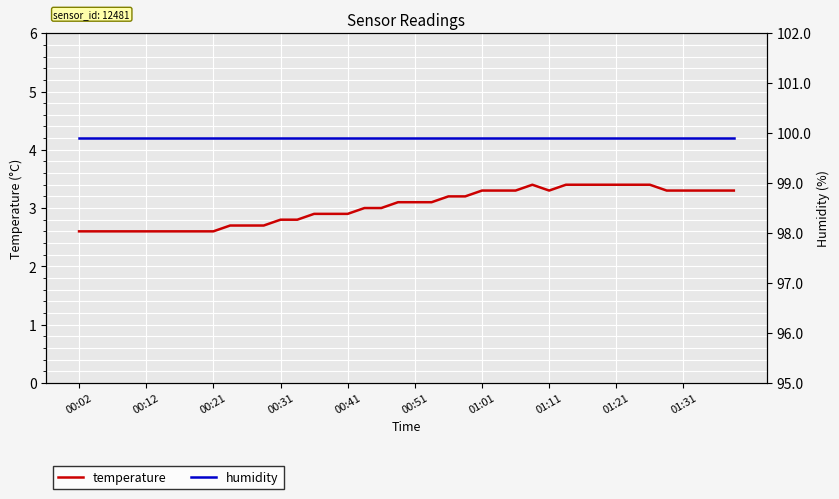

Reading left to right, transcribe all the data shown in this chart.

temperature: 2.6	2.6	2.6	2.6	2.6	2.6	2.6	2.6	2.6	2.7	2.7	2.7	2.8	2.8	2.9	2.9	2.9	3.0	3.0	3.1	3.1	3.1	3.2	3.2	3.3	3.3	3.3	3.4	3.3	3.4	3.4	3.4	3.4	3.4	3.4	3.3	3.3	3.3	3.3	3.3
humidity: 99.9	99.9	99.9	99.9	99.9	99.9	99.9	99.9	99.9	99.9	99.9	99.9	99.9	99.9	99.9	99.9	99.9	99.9	99.9	99.9	99.9	99.9	99.9	99.9	99.9	99.9	99.9	99.9	99.9	99.9	99.9	99.9	99.9	99.9	99.9	99.9	99.9	99.9	99.9	99.9